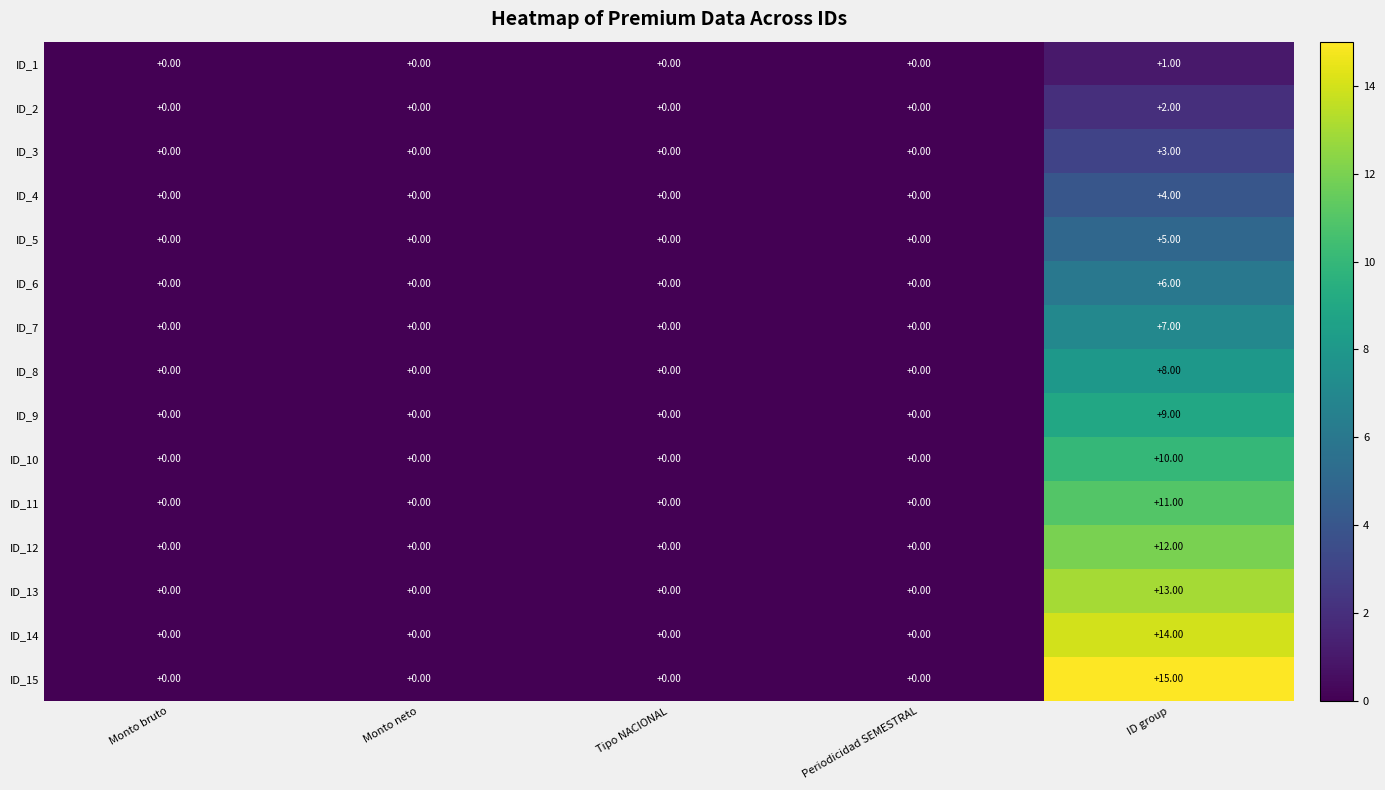

Which series has the largest total across all categories?

ID_15